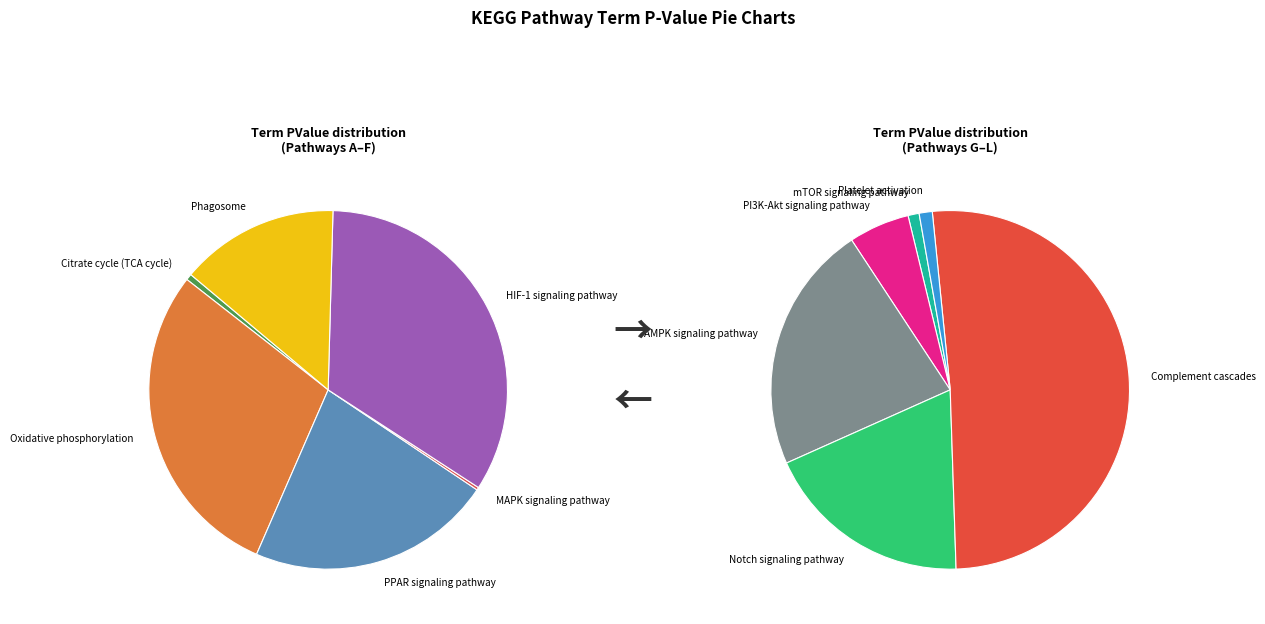

What is the change in value from PPAR signaling pathway to HIF-1 signaling pathway?

+0.3